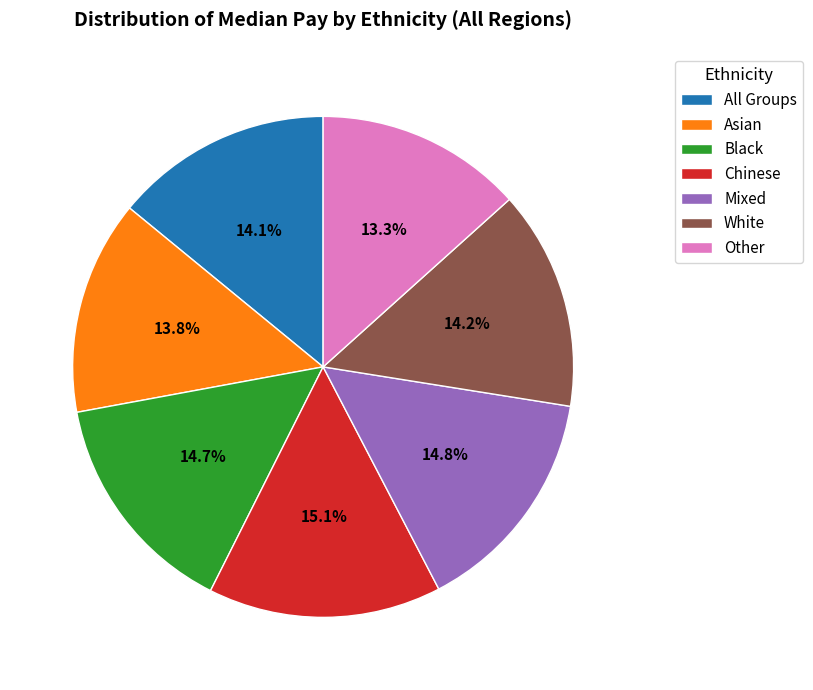

Approximately how many times larger is the value at Other compared to Asian?

1.0